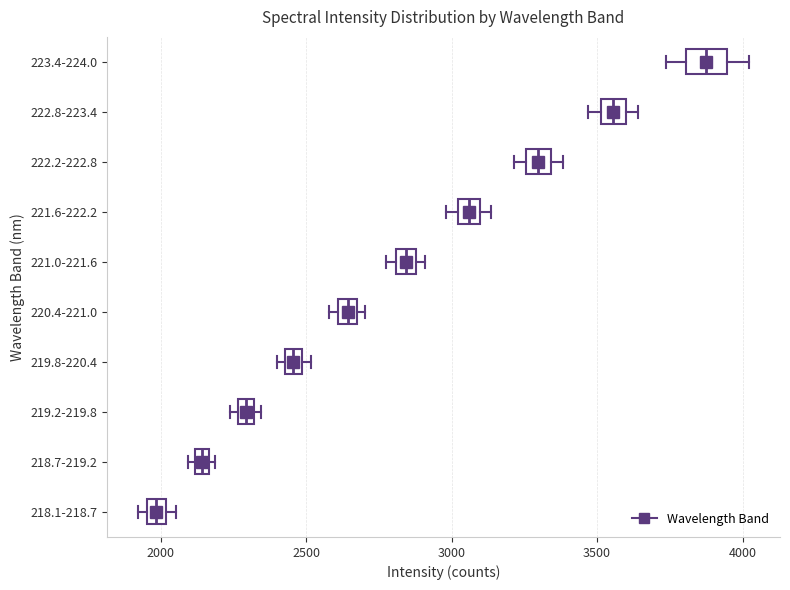

Where is the left edge of the box for 223.4-224.0 on the x-axis? The values are not printed on the chart, so give them approximately, as read against the axis.

3800